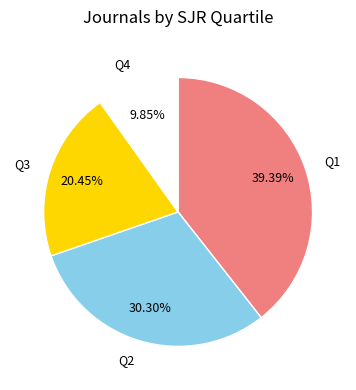

Which has a higher value, Q3 or Q1?

Q1